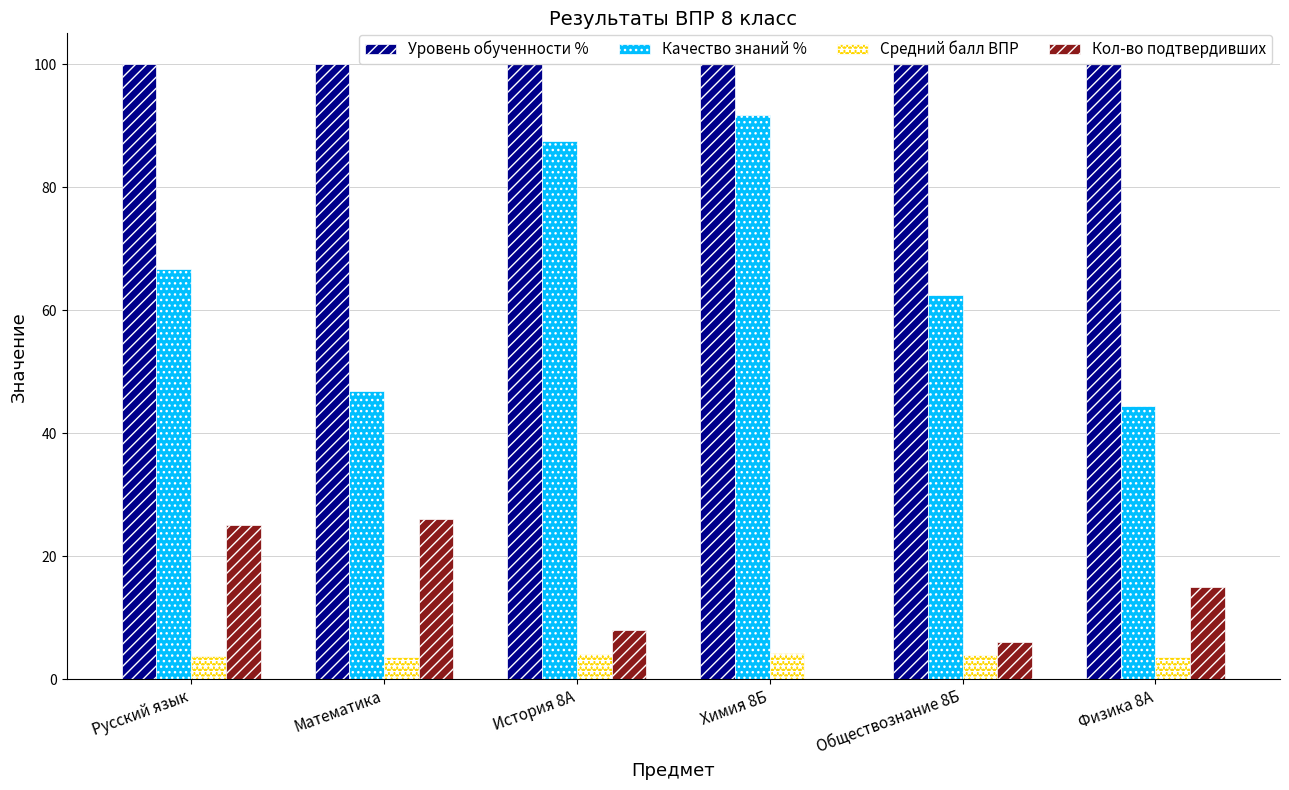

How many distinct data groups are displayed?

4